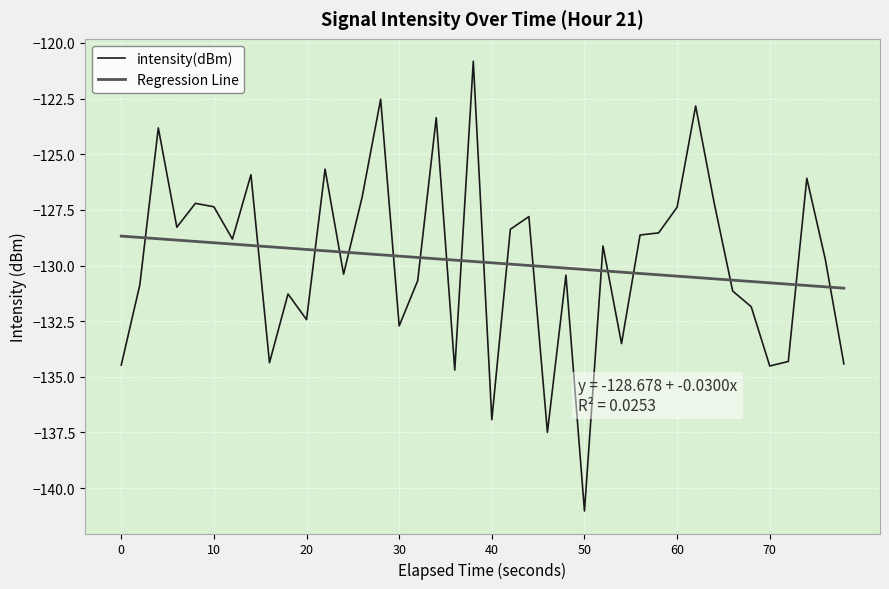

What is the greatest value displayed?

-120.8